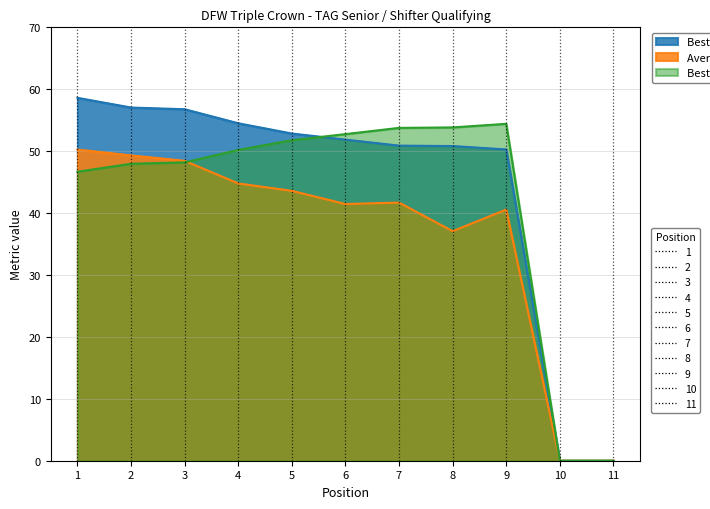

How many interior local peaks does the Best Lap time series have?

1